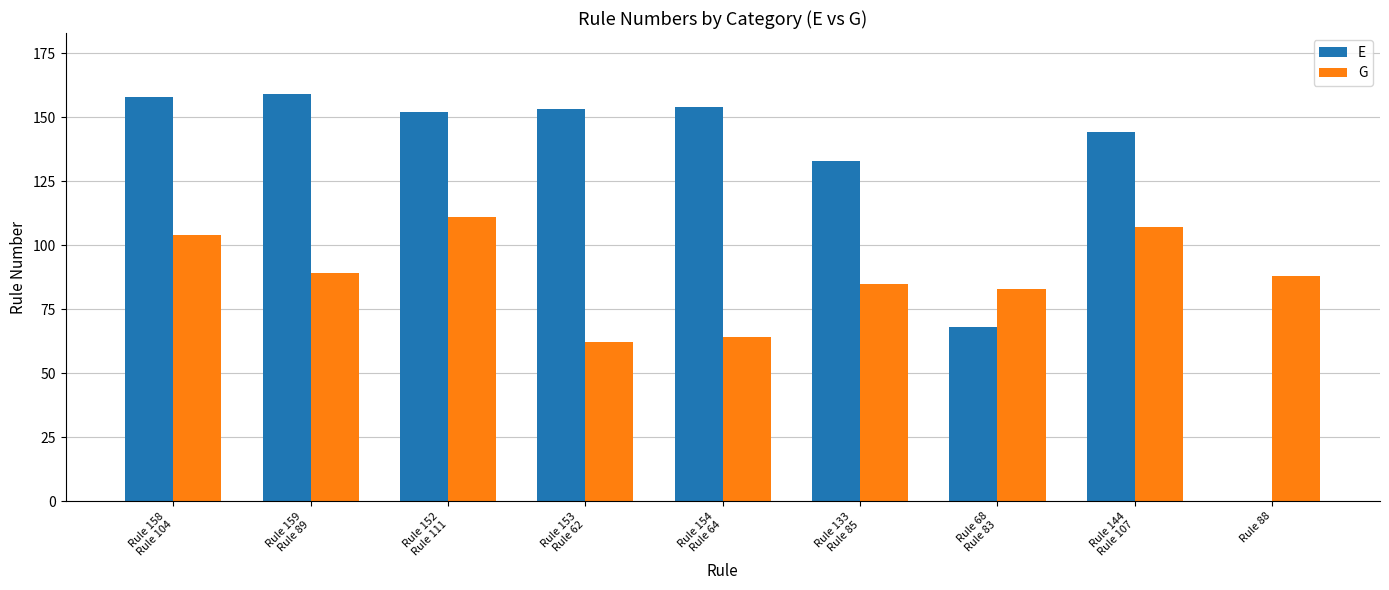

How many groups of bars are there?

9